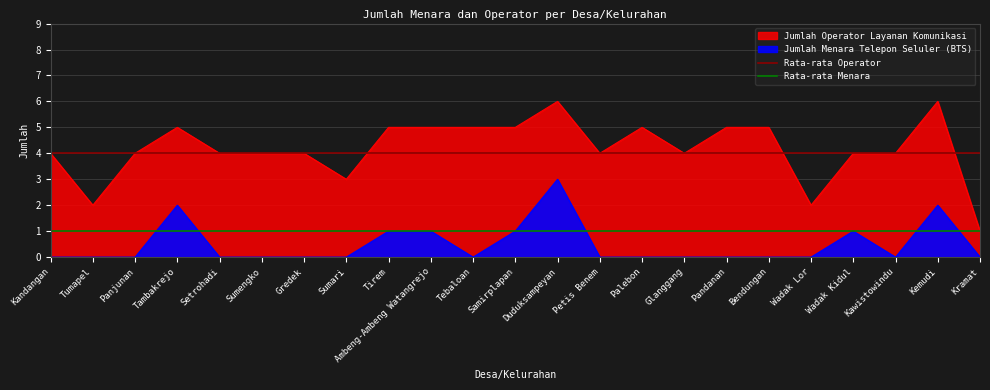

The value of Rata-rata Operator at Kandangan is 6. True or false?

False